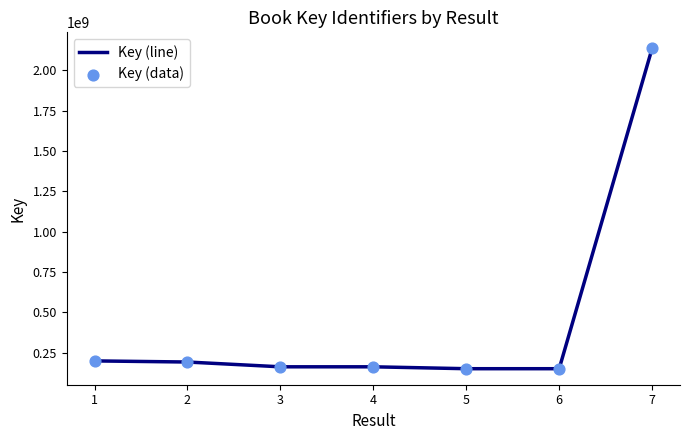

The value at 1 is 200231245. True or false?

True